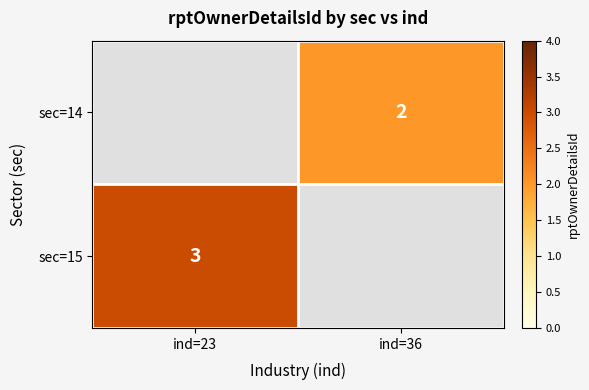

The sec=14 series shows 2 at ind=36. True or false?

True